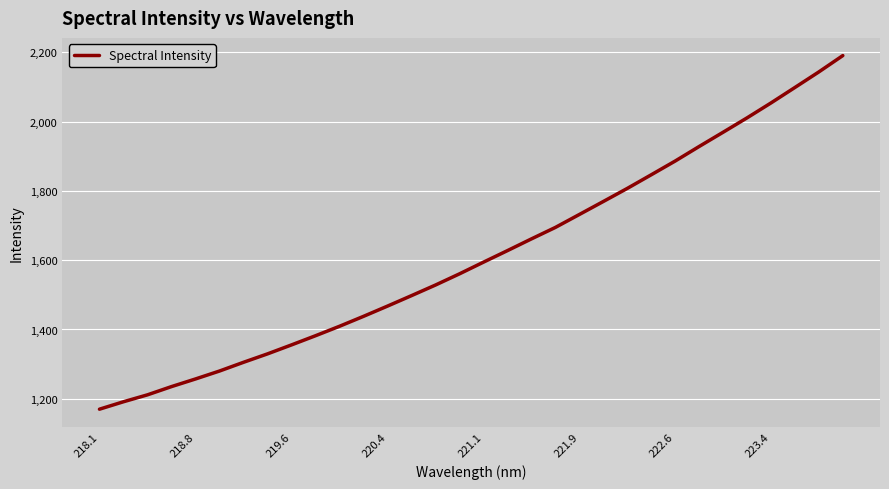

What is the minimum value shown in the chart?

1170.0